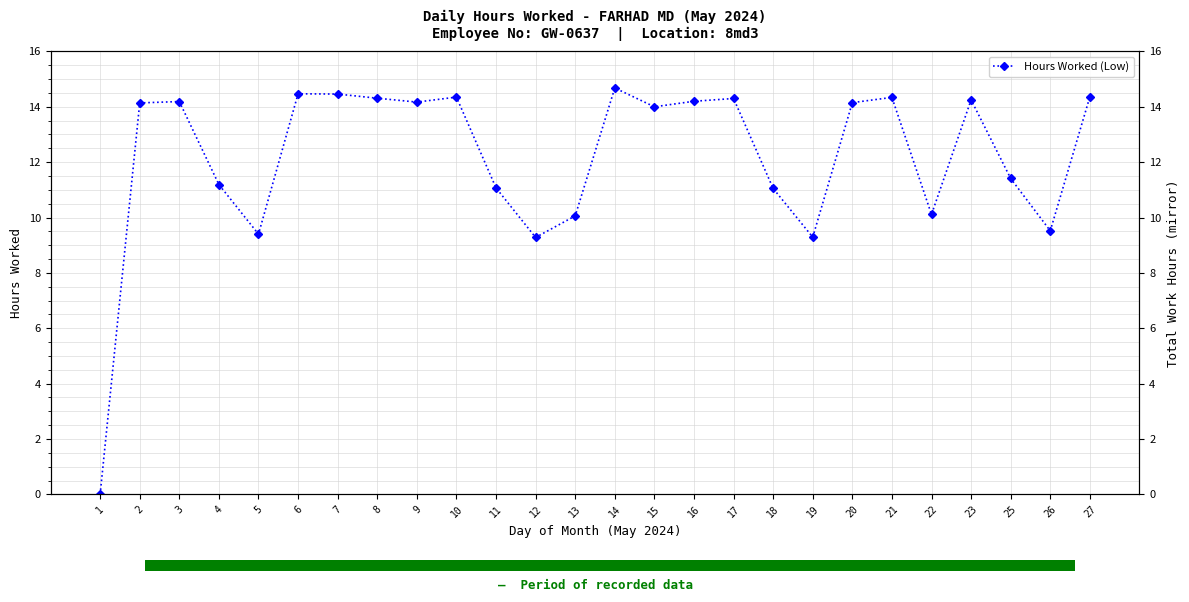

Where is the data nearest to the value 7?

12